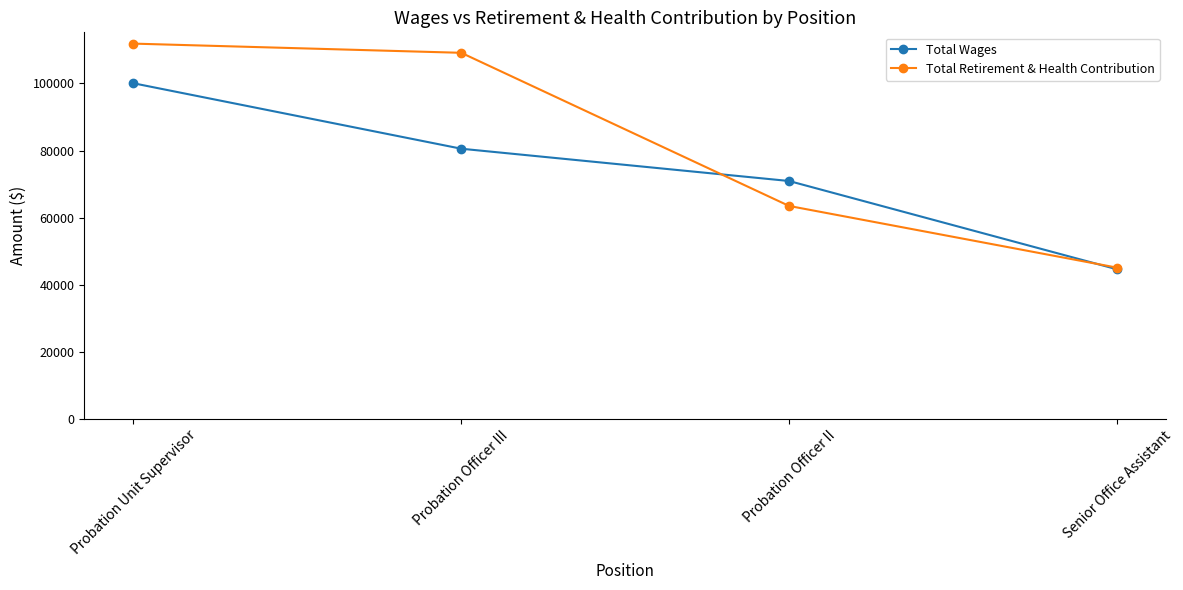

What is the greatest value displayed?

111899